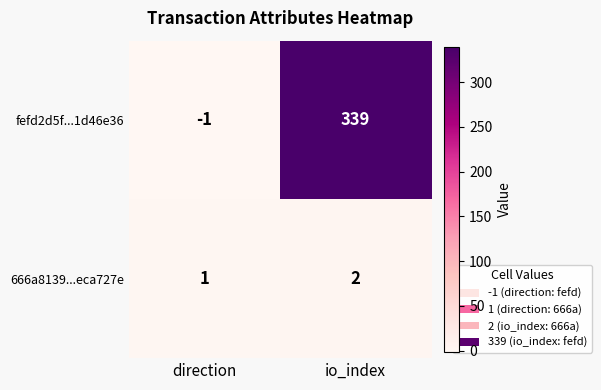

What is the difference between the maximum and minimum values in the fefd2d5f...1d46e36 series?

340